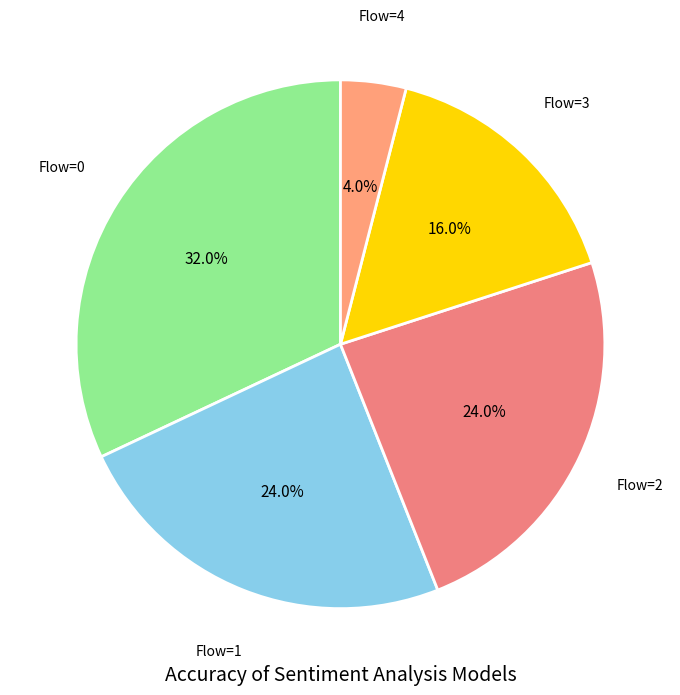

Which category has the biggest portion of the pie?

Flow=0